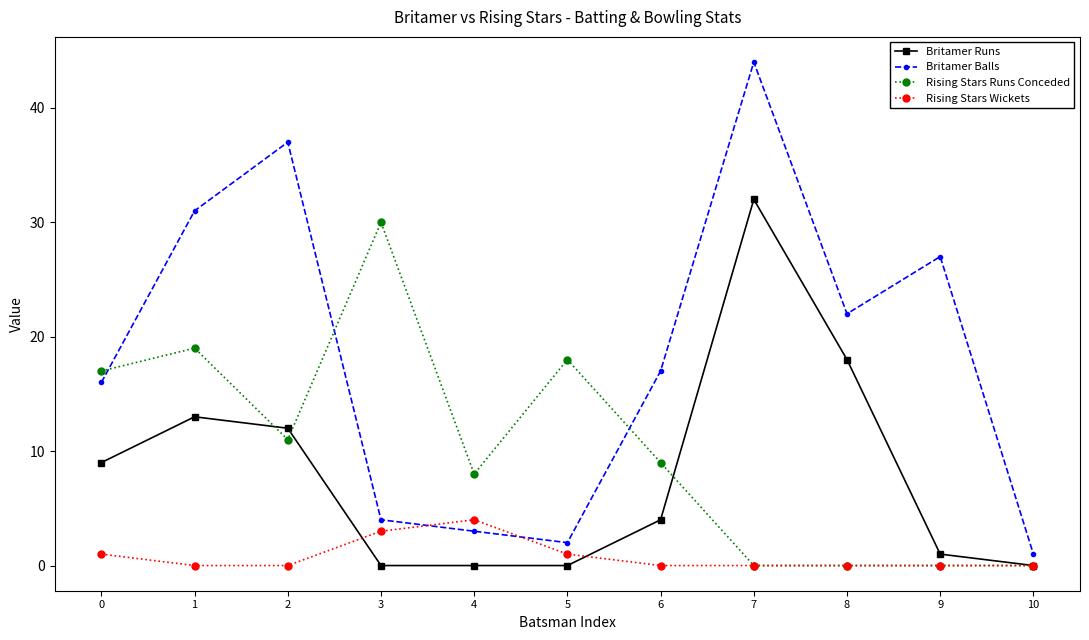

The Britamer Balls series shows 25 at 7. True or false?

False